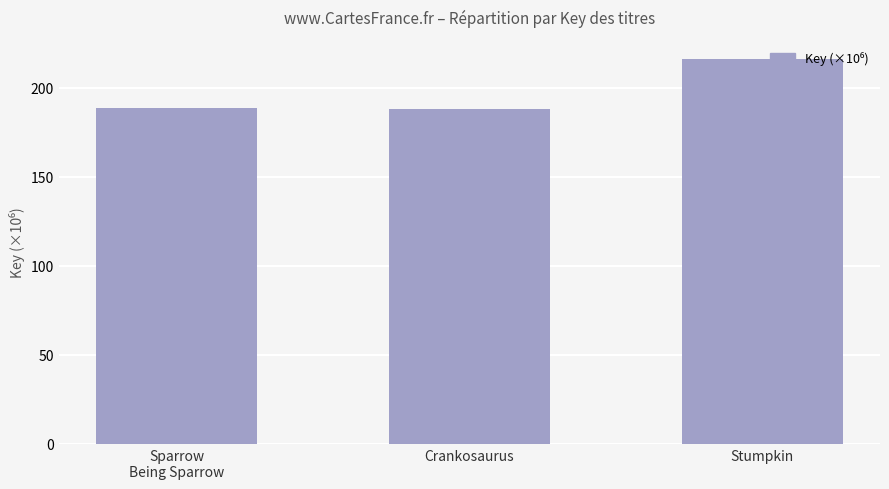

What is the change in value from Sparrow
Being Sparrow to Crankosaurus?

-0.9